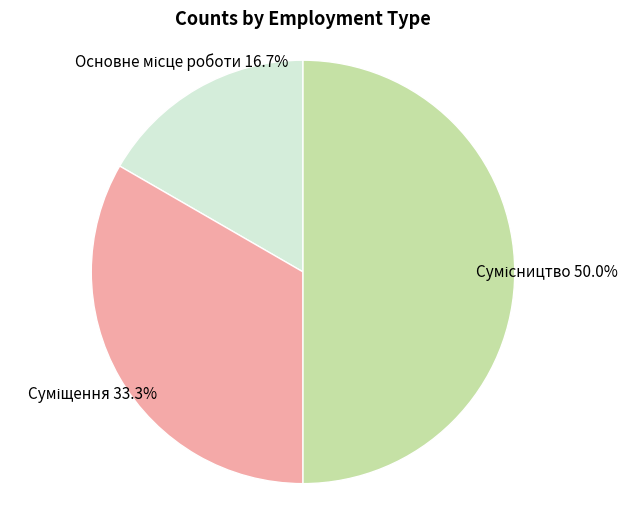

Count the number of slices in the pie.

3